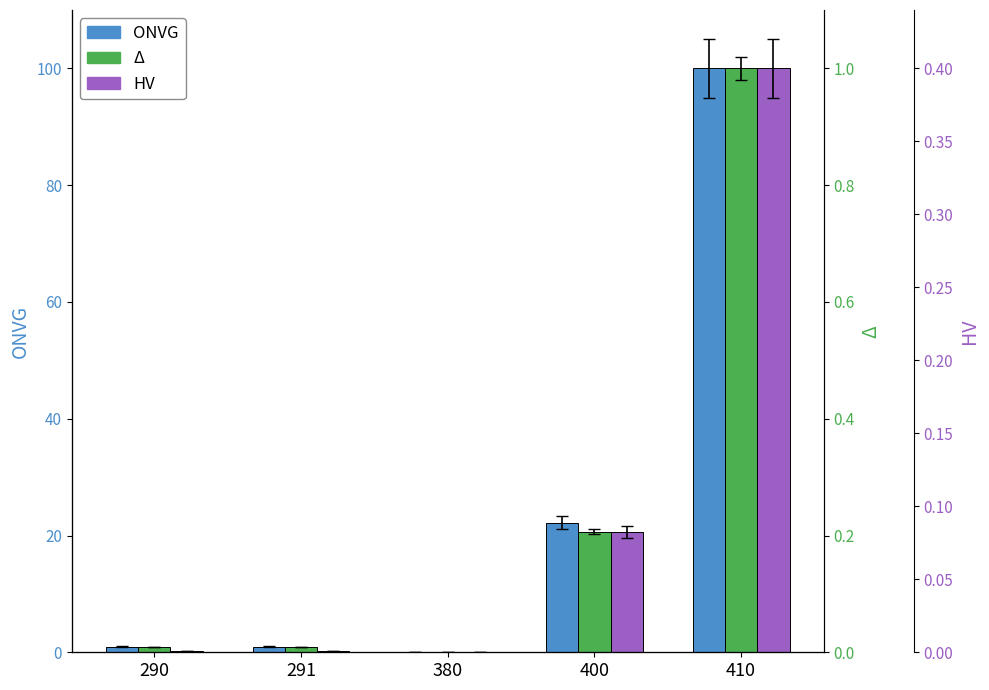

Reading right to left, transcribe all the data shown in this chart.

ONVG: 410=100.0	400=22.2	380=0.0	291=1.0	290=1.0
Δ: 410=100.0	400=20.6	380=0.0	291=0.9	290=0.9
HV: 410=100.0	400=20.6	380=0.0	291=0.2	290=0.2